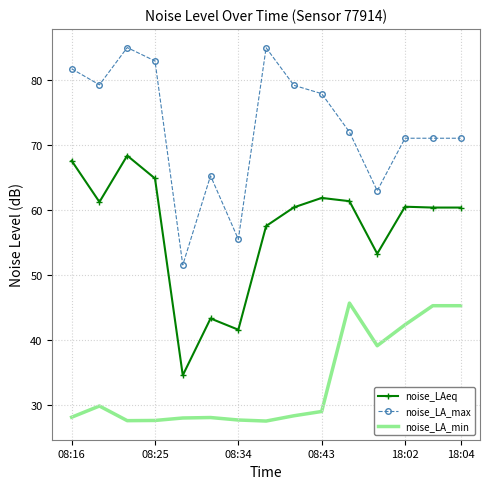

What is the minimum value for noise_LA_max?

51.5